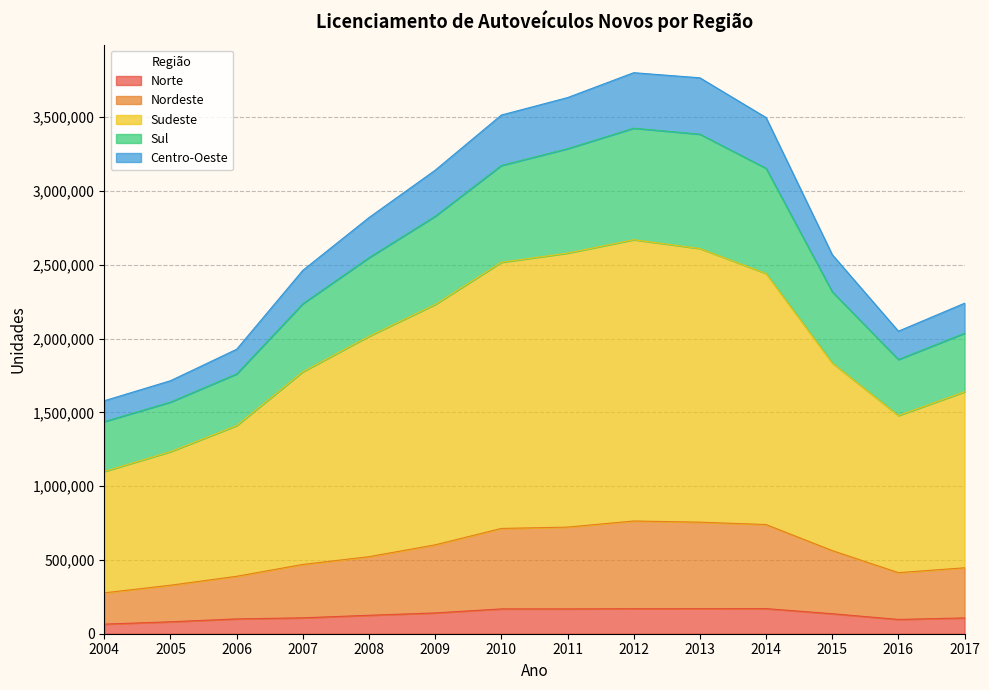

Which has a higher value, 2005 or 2012?

2012